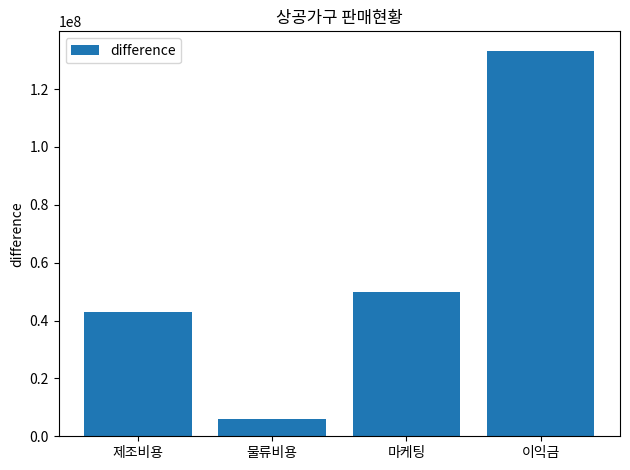

Are the bars grouped side by side (vs. stacked)?

No